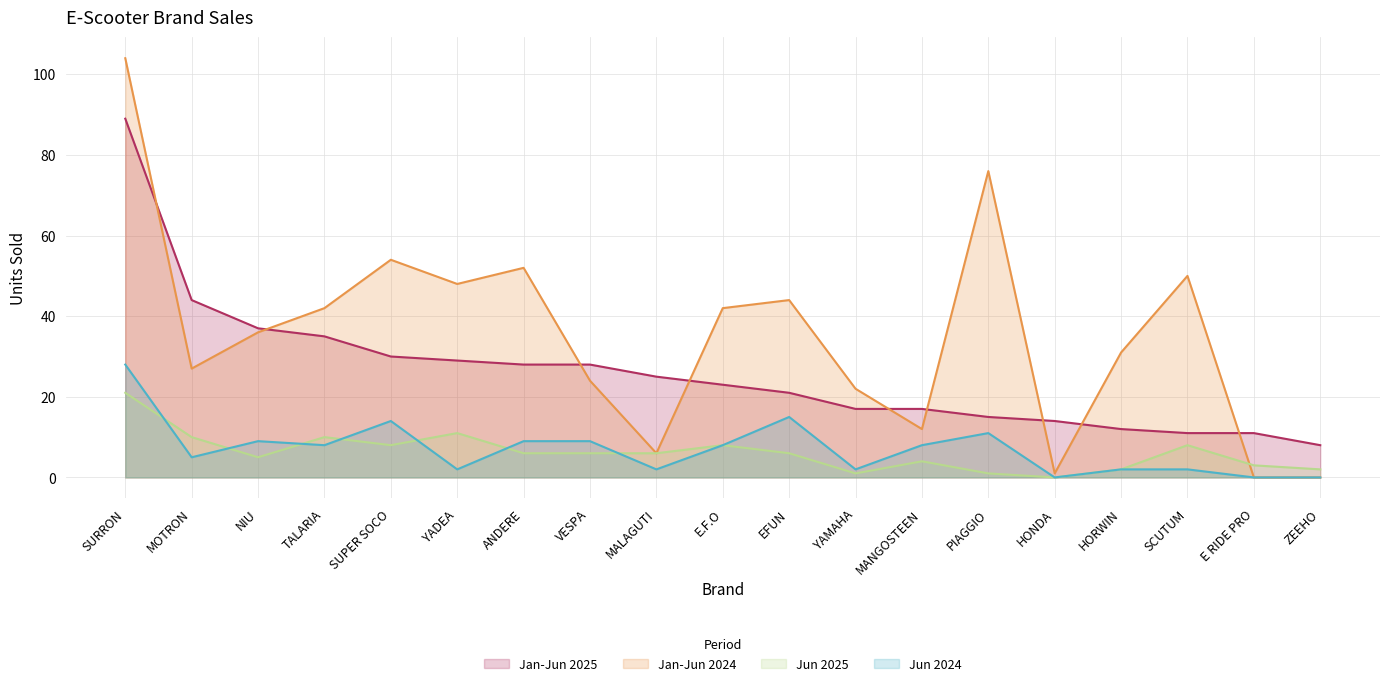

What is the value of the Jan-Jun 2024 point at the 1st from the left?

104